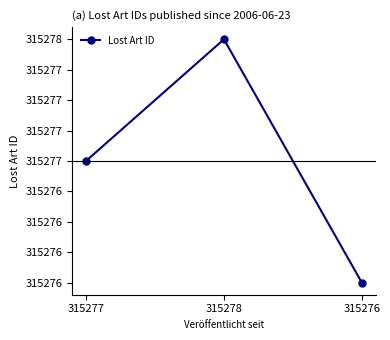

Between 315277 and 315276, which is larger?

315277